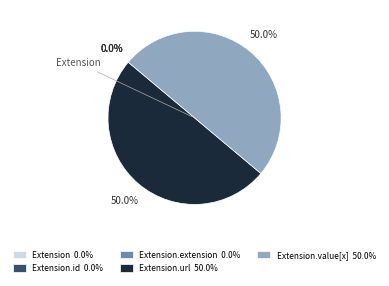

To the nearest percent, what is the combined percentage of Extension.url and Extension.value[x]?

100%